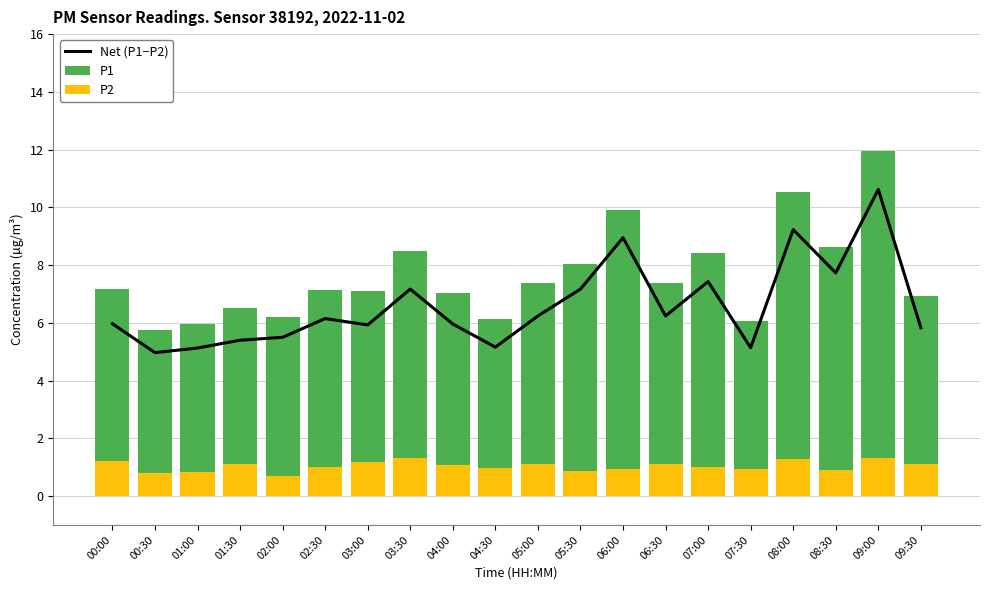

What position from the right is 06:00?

8